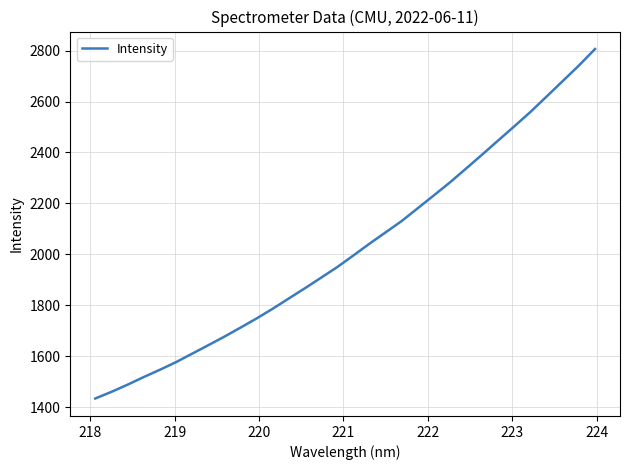

What is the smallest value displayed?

1433.8